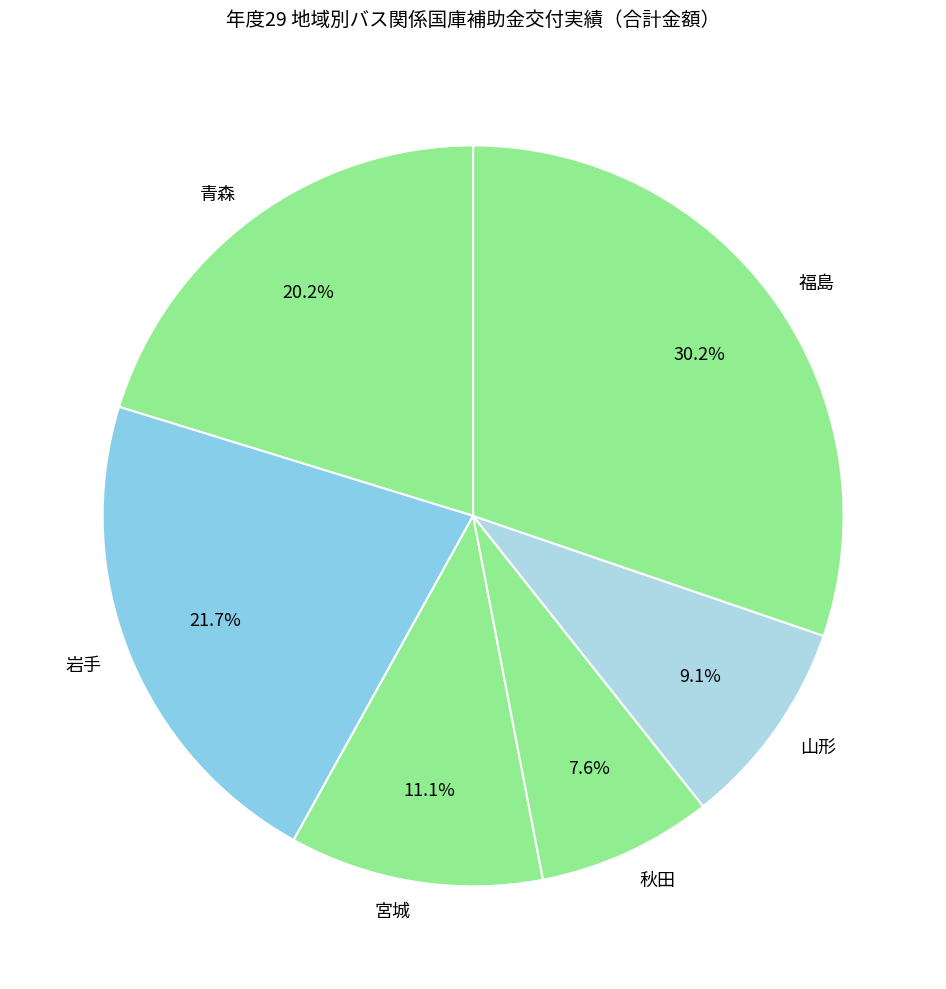

Which has a higher value, 岩手 or 福島?

福島